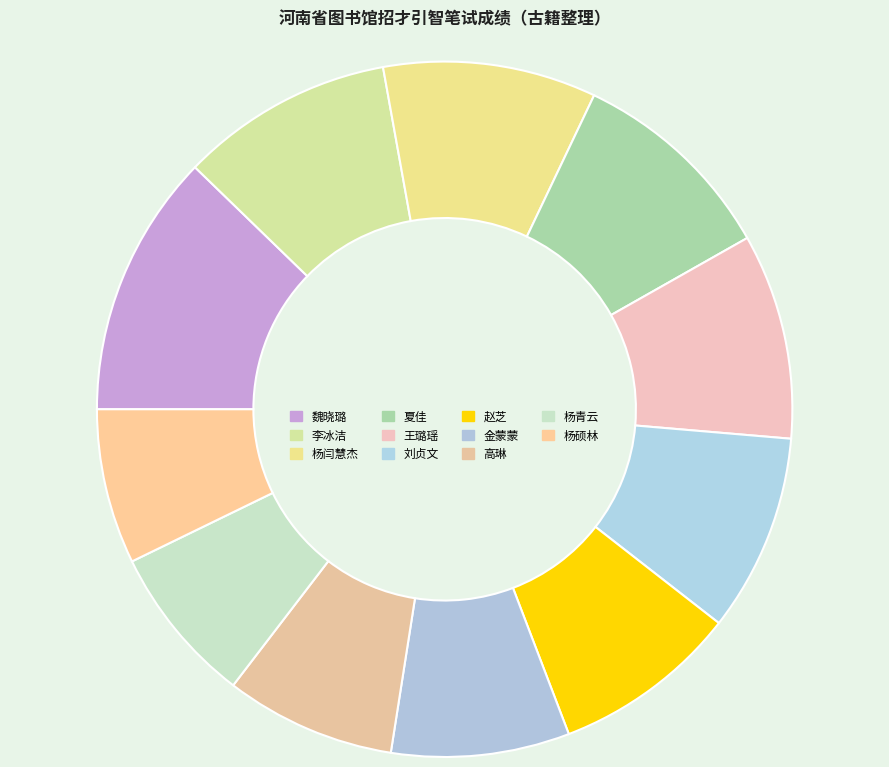

Does 杨青云 account for over 50% of the chart?

No